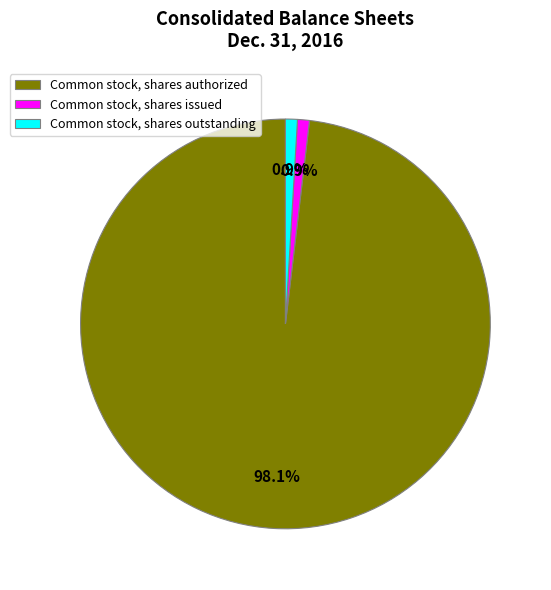

To the nearest percent, what percentage of the pie is Common stock, shares authorized?

98%